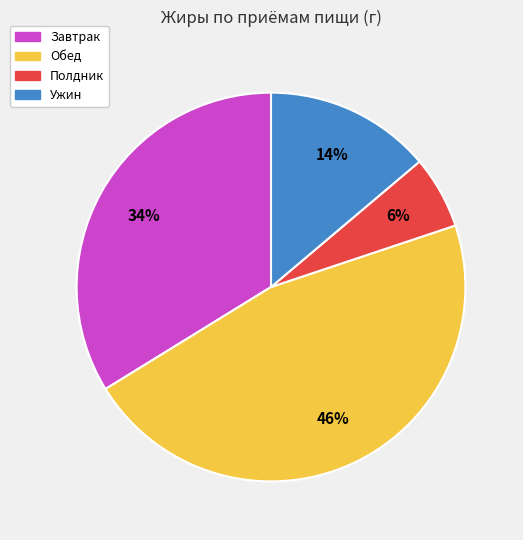

Which category has the smallest portion of the pie?

Полдник